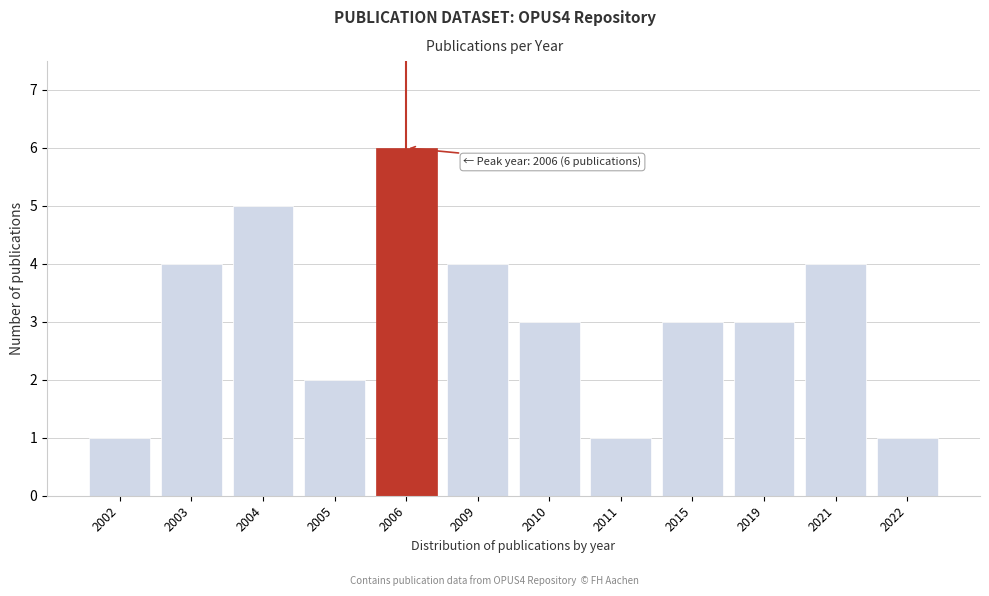

Reading right to left, extract all data points from this chart.

2022=1	2021=4	2019=3	2015=3	2011=1	2010=3	2009=4	2006=6	2005=2	2004=5	2003=4	2002=1